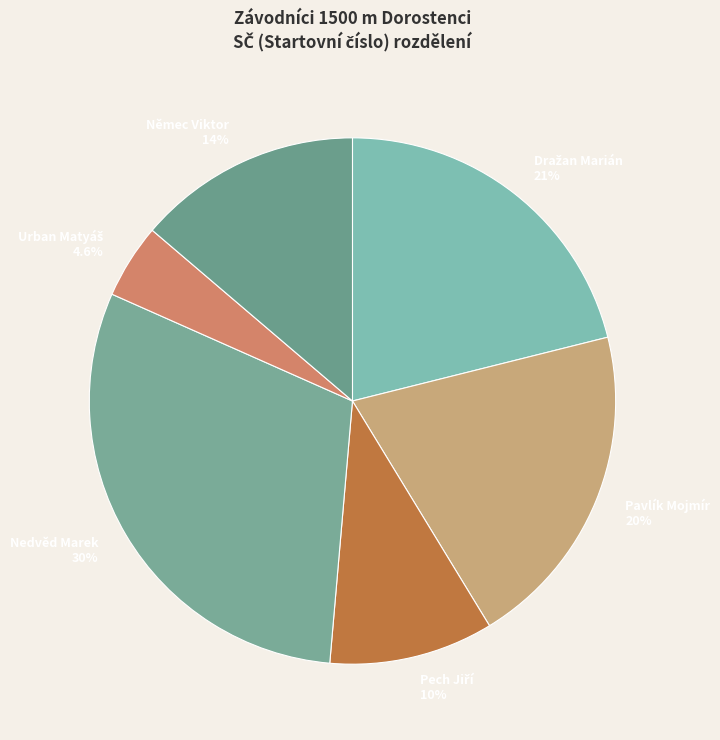

Approximately how many times larger is the value at Pavlík Mojmír 20% compared to Nedvěd Marek 30%?

0.7